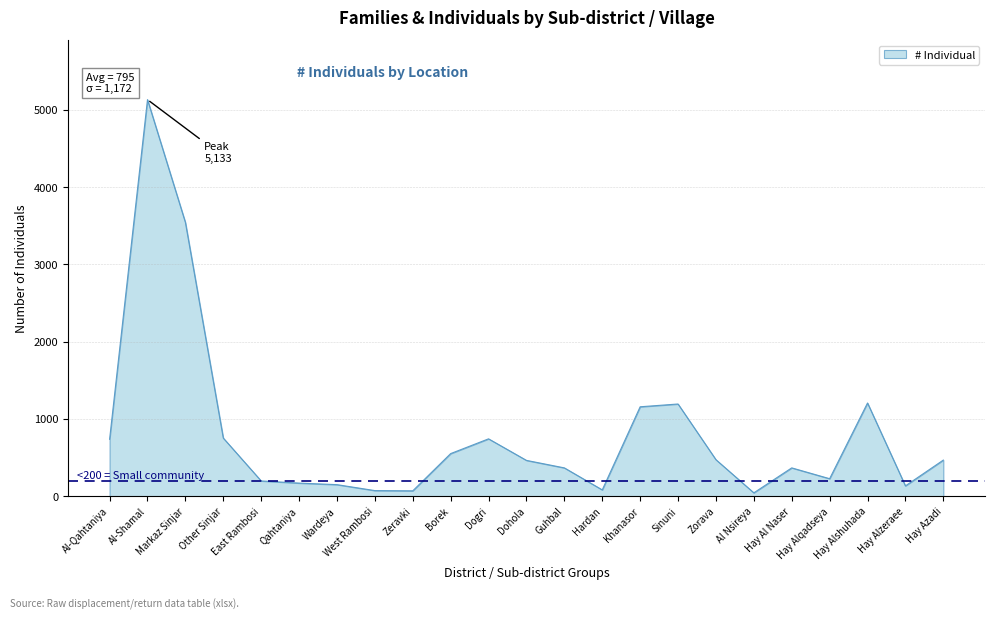

Approximately how many times larger is the value at Other Sinjar compared to Khanasor?

0.6